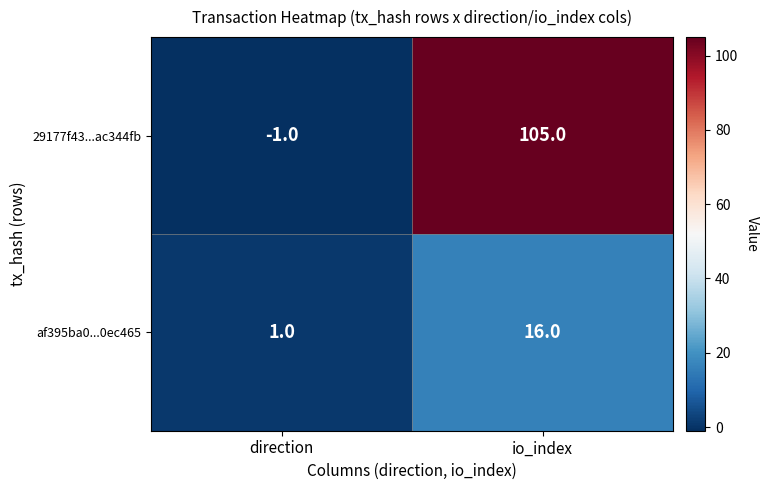

Rank the categories by 29177f43...ac344fb value from lowest to highest.

direction, io_index